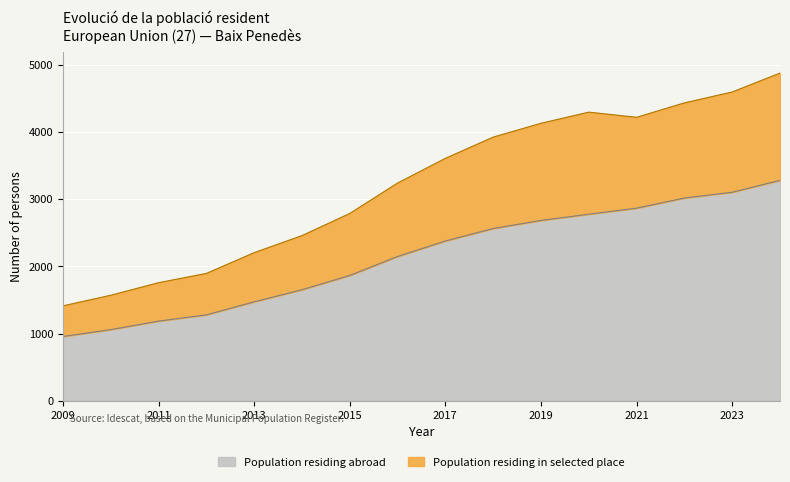

True or false: Population residing abroad has more than 0 points higher than both neighbors.

False